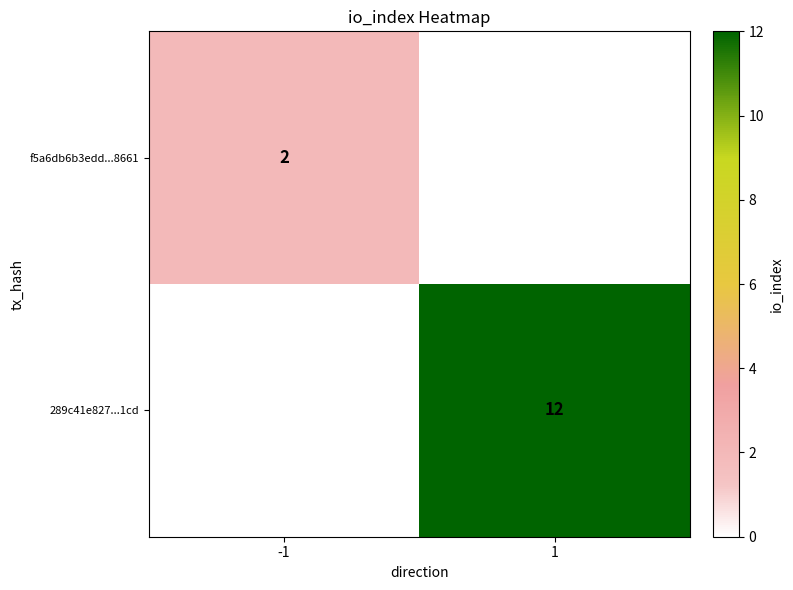

The value of 289c41e827...1cd at 1 is 17. True or false?

False